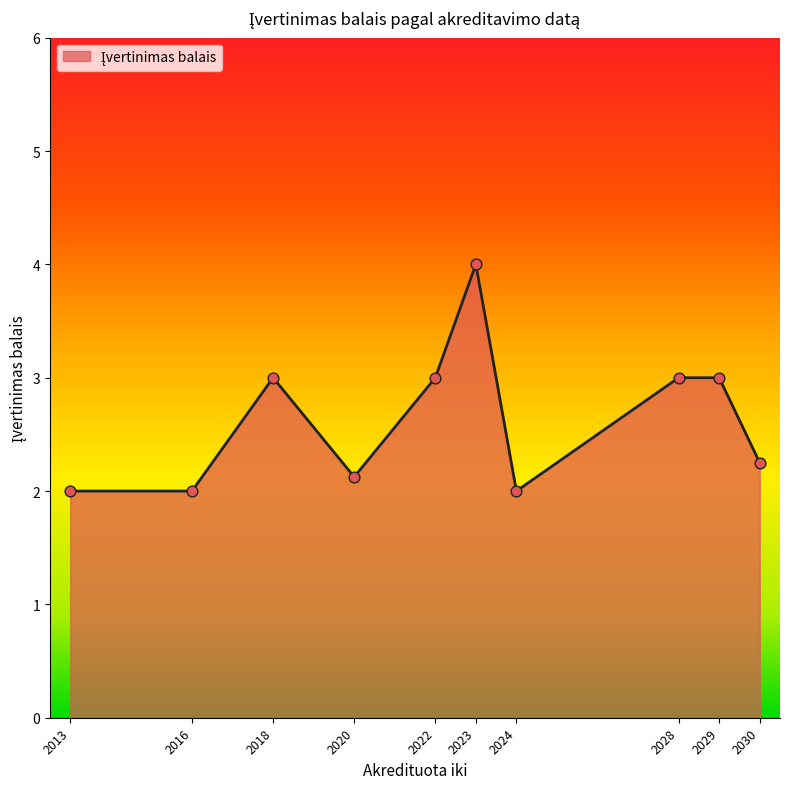

What is the change in value from 2020 to 2029?

+0.9